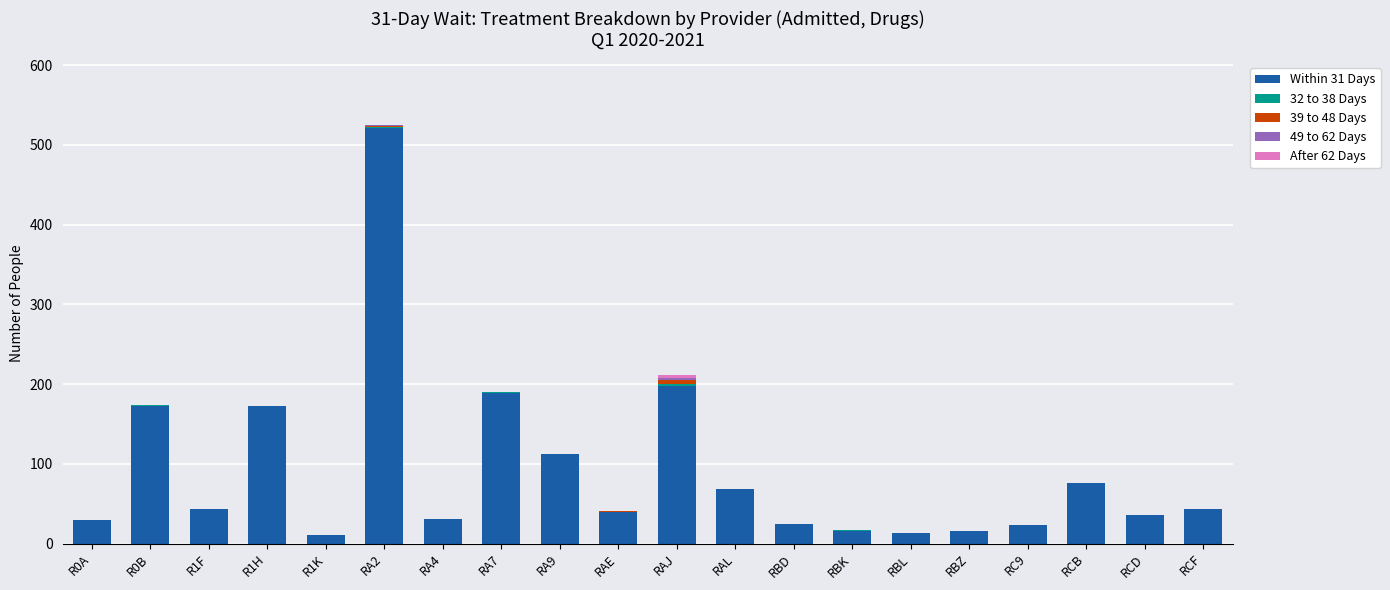

True or false: Within 31 Days has a value of 336 at RAJ.

False